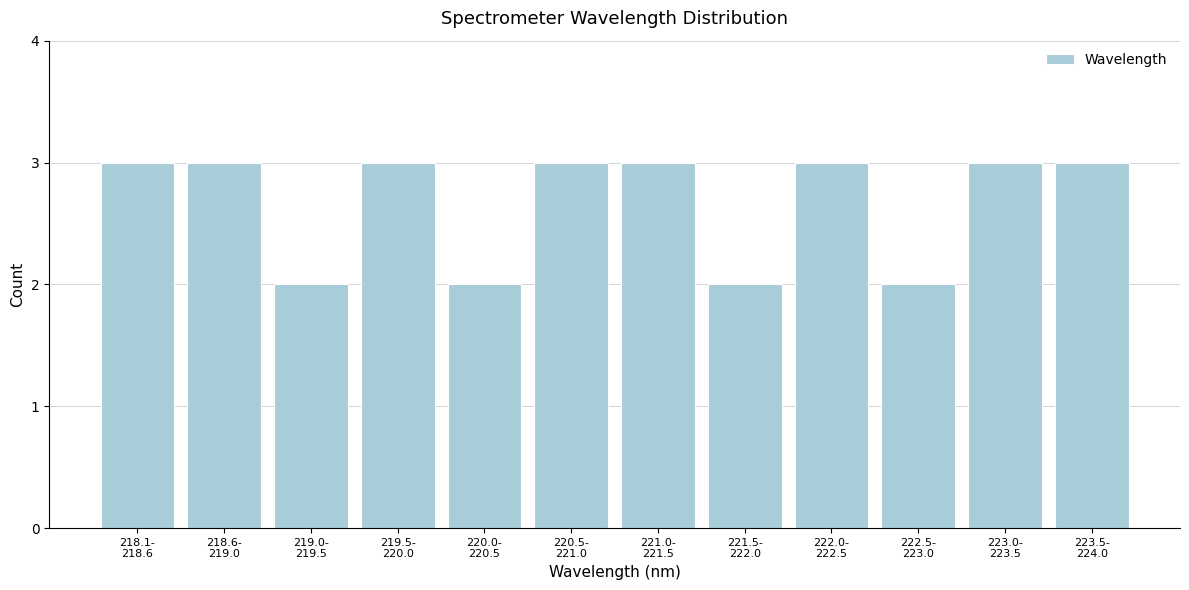

Reading left to right, extract all data points from this chart.

3	3	2	3	2	3	3	2	3	2	3	3